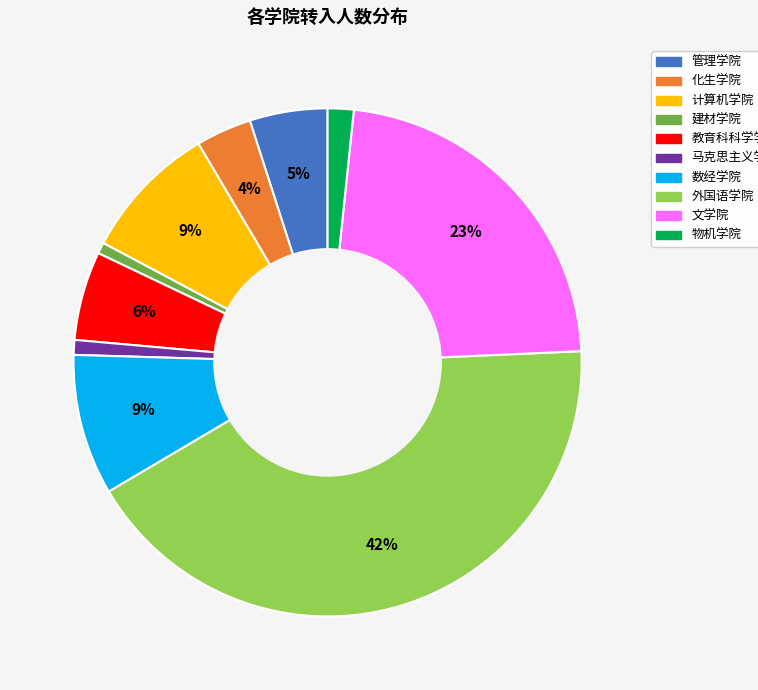

Between 建材学院 and 计算机学院, which is larger?

计算机学院